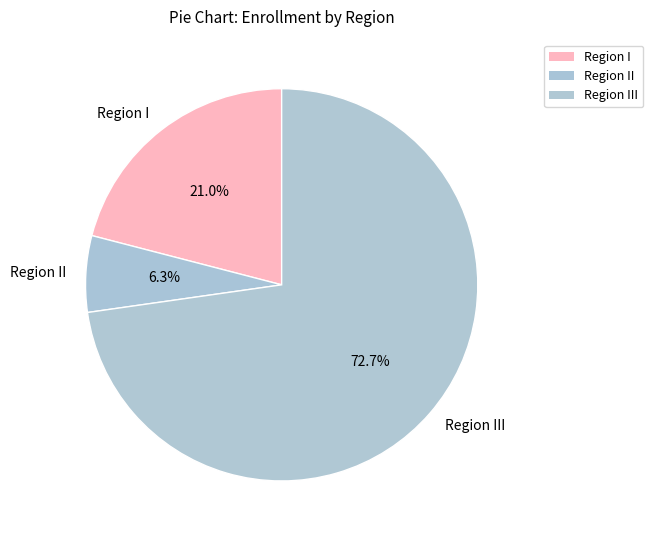

Rank the categories by value from lowest to highest.

Region II, Region I, Region III